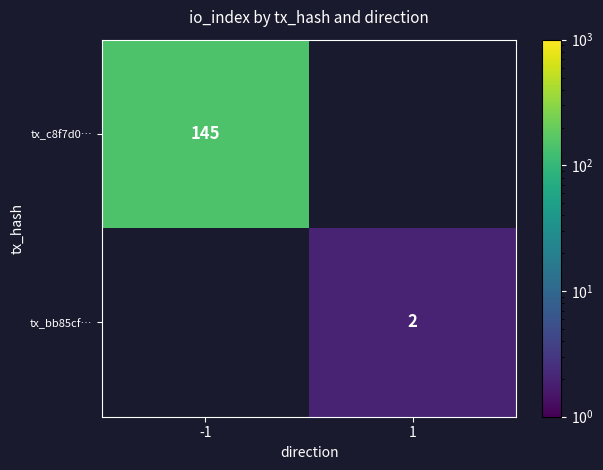

The tx_c8f7d0… series shows 214 at -1. True or false?

False